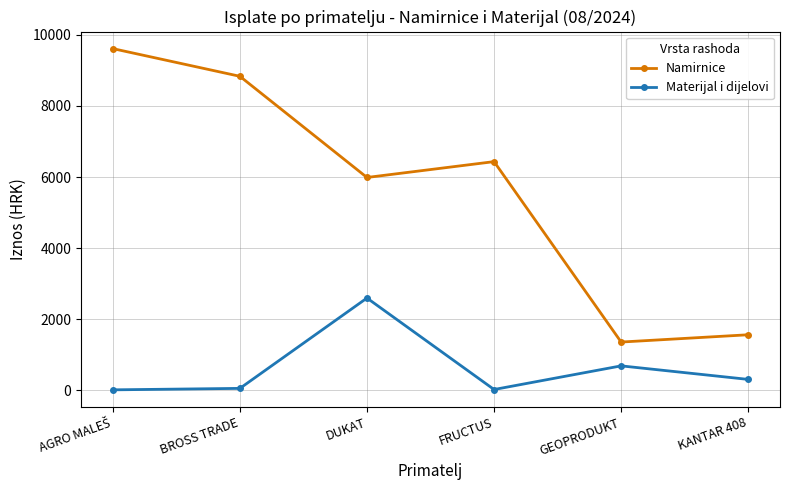

At how many categories does at least one series exceed 8645?

2